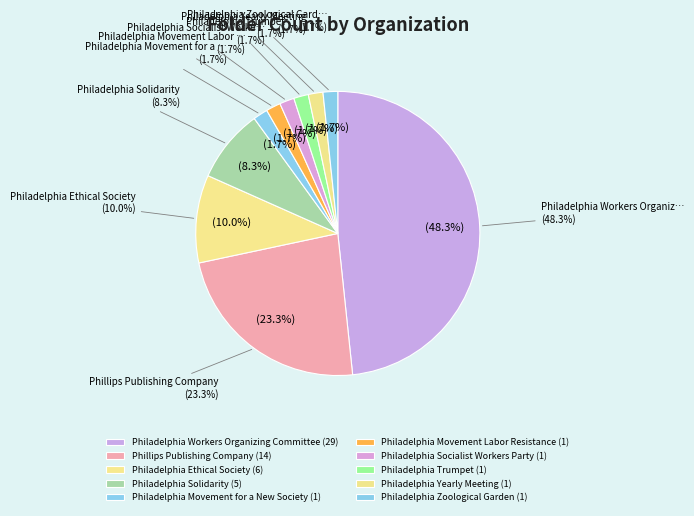

Does Philadelphia Workers Organizing Committee represent more than half of the total?

No